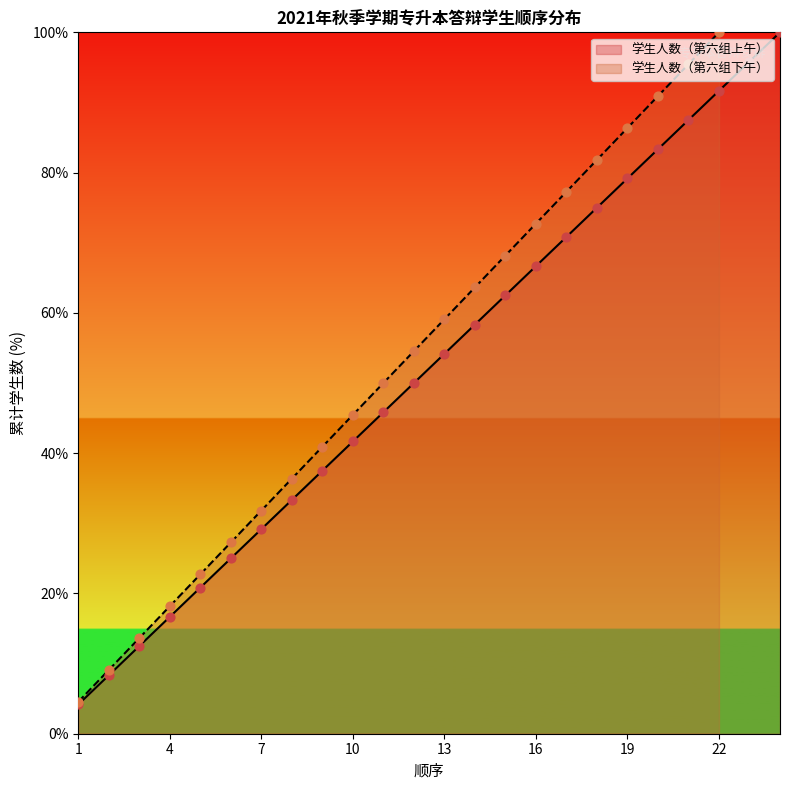

Which has a higher value, 20 or 10?

20